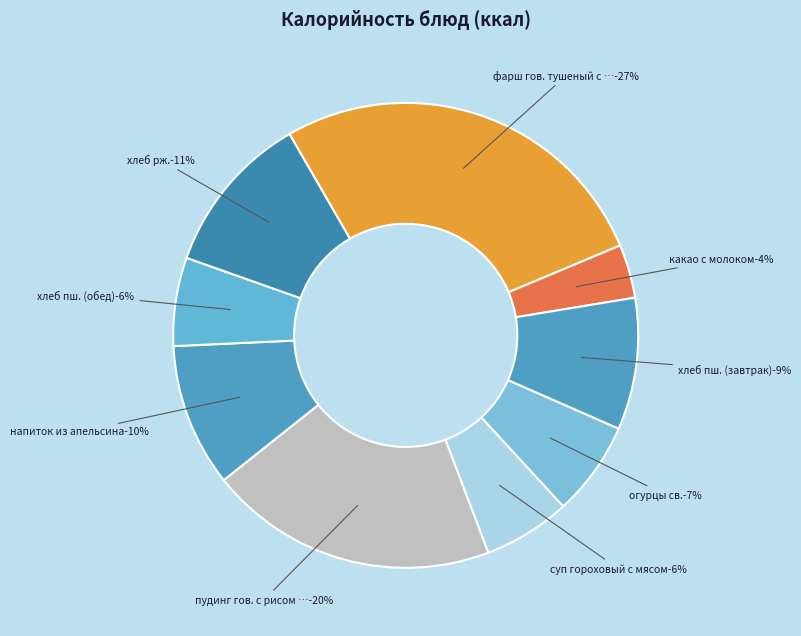

Is there any slice that represents more than half of the pie?

No